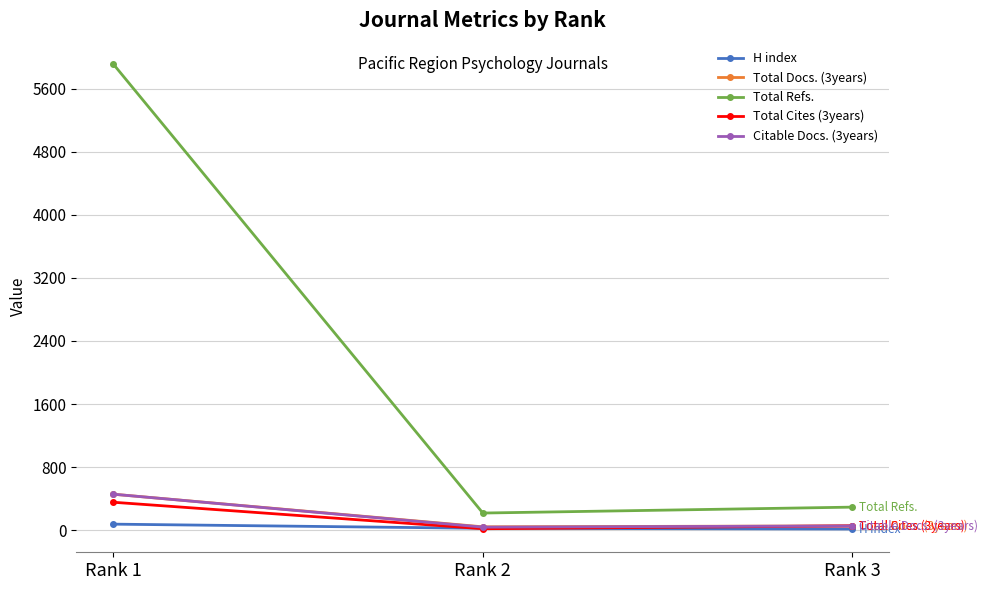

What is the difference between the Total Cites (3years) values at Rank 3 and Rank 1?

300